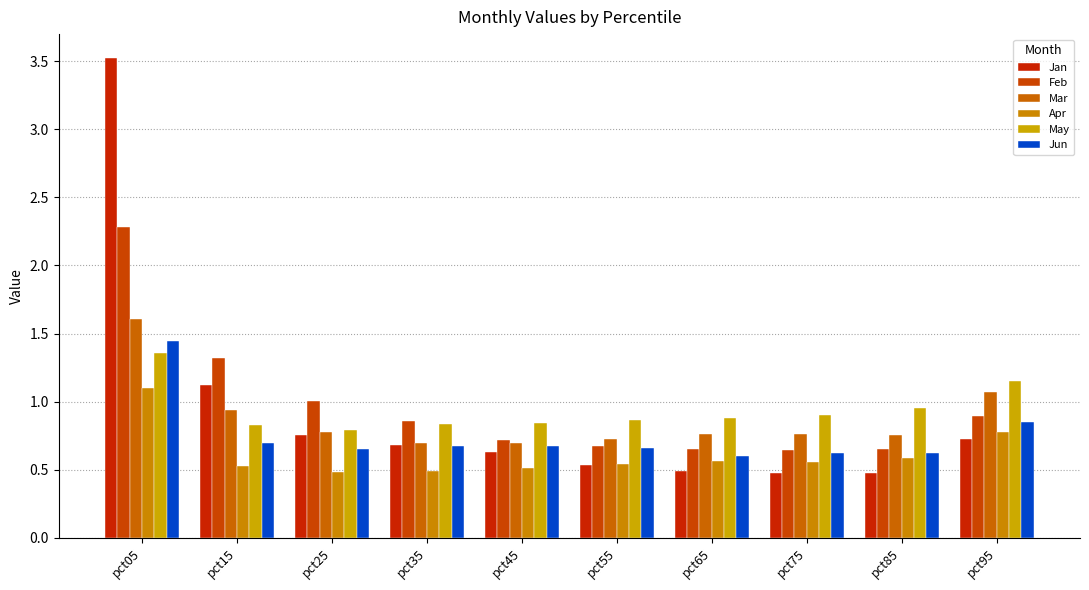

What is the value of the Apr bar at the 9th from the left?

0.6